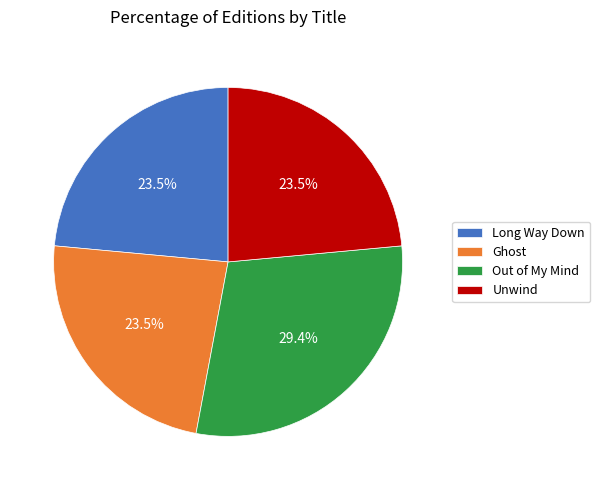

How much of the chart is everything except Long Way Down?

76.5%